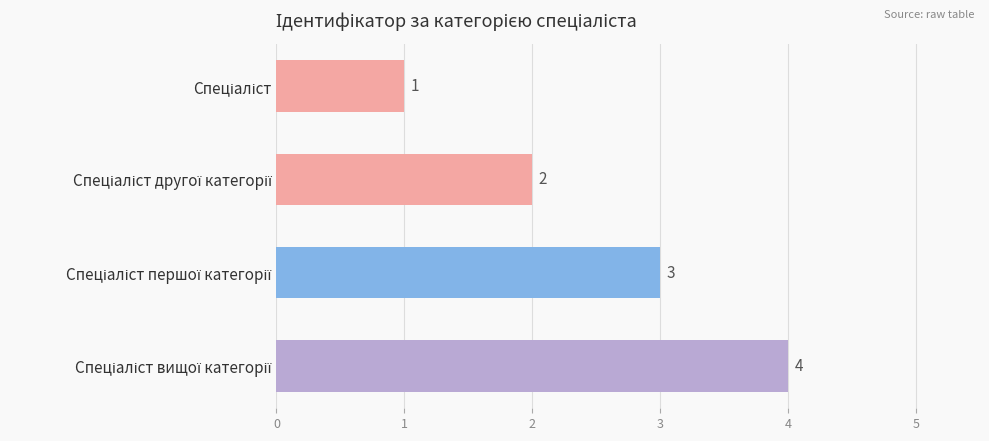

What is the sum of all values?

10